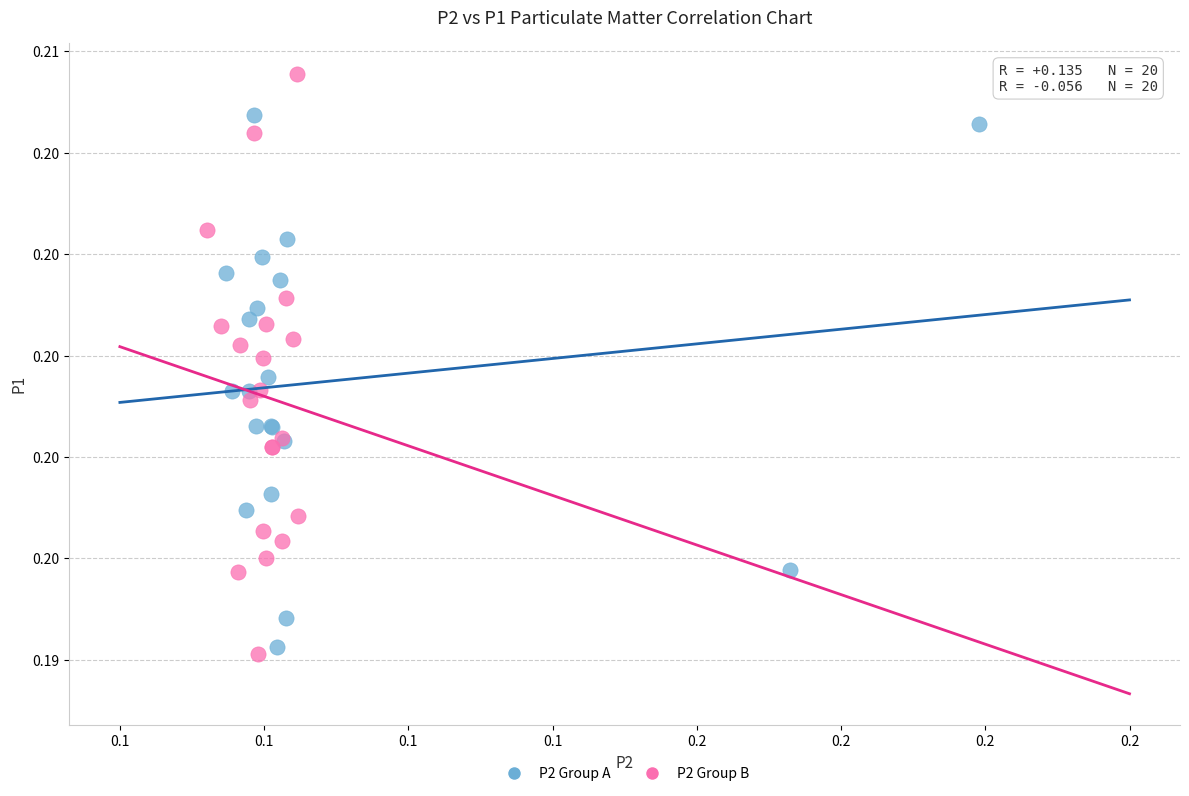

Which series has the largest Y range (max minus min)?

P2 Group B